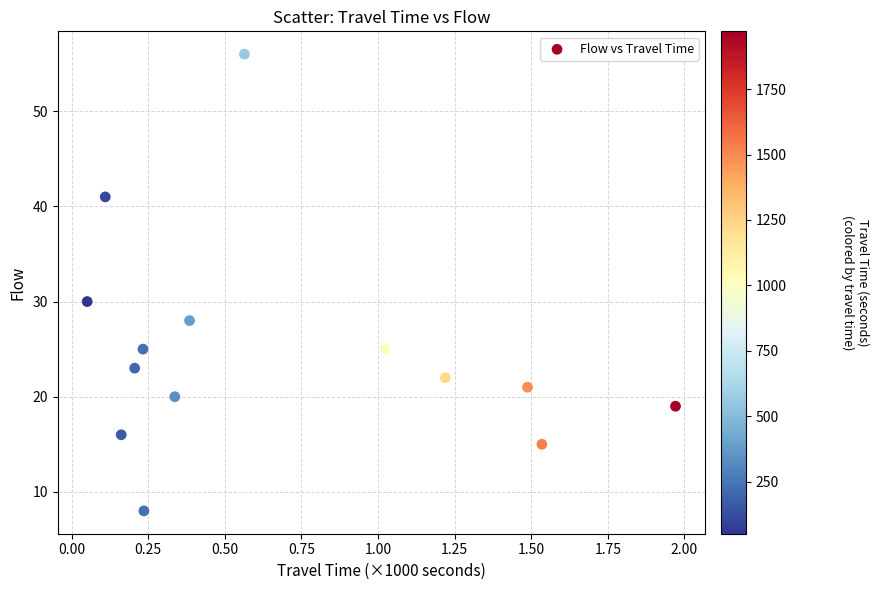

What is the range of Y values (max minus min)?

48